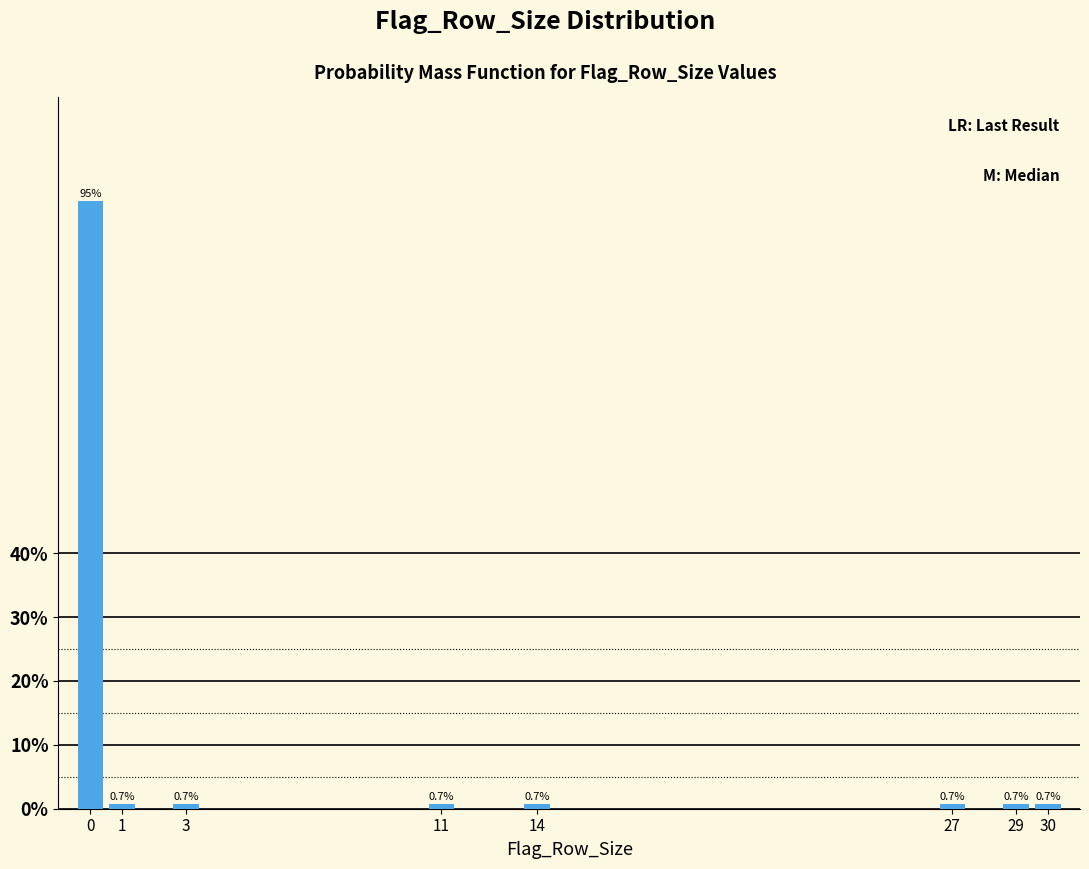

Reading left to right, what are all the values shown in this chart?

95.2	0.7	0.7	0.7	0.7	0.7	0.7	0.7